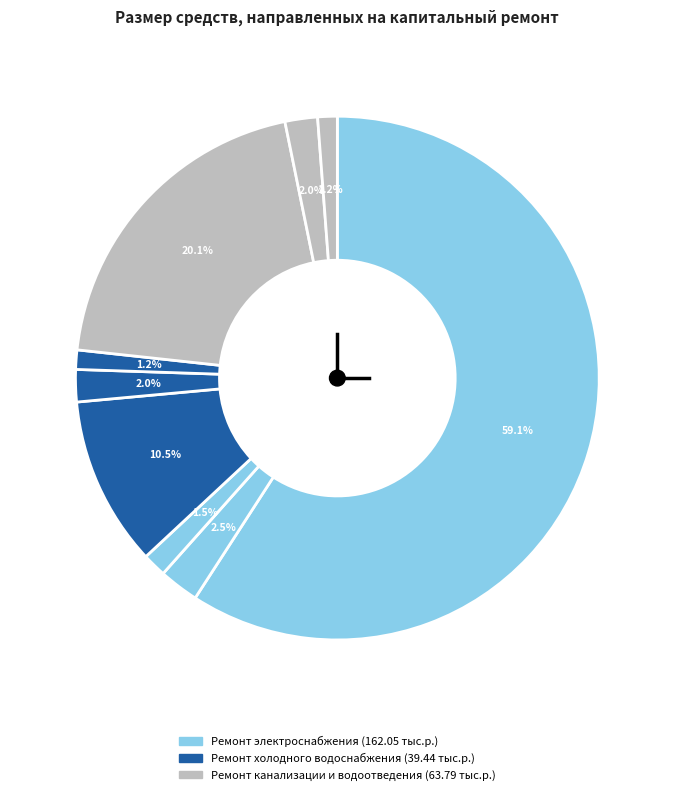

How many slices are in this pie chart?

9